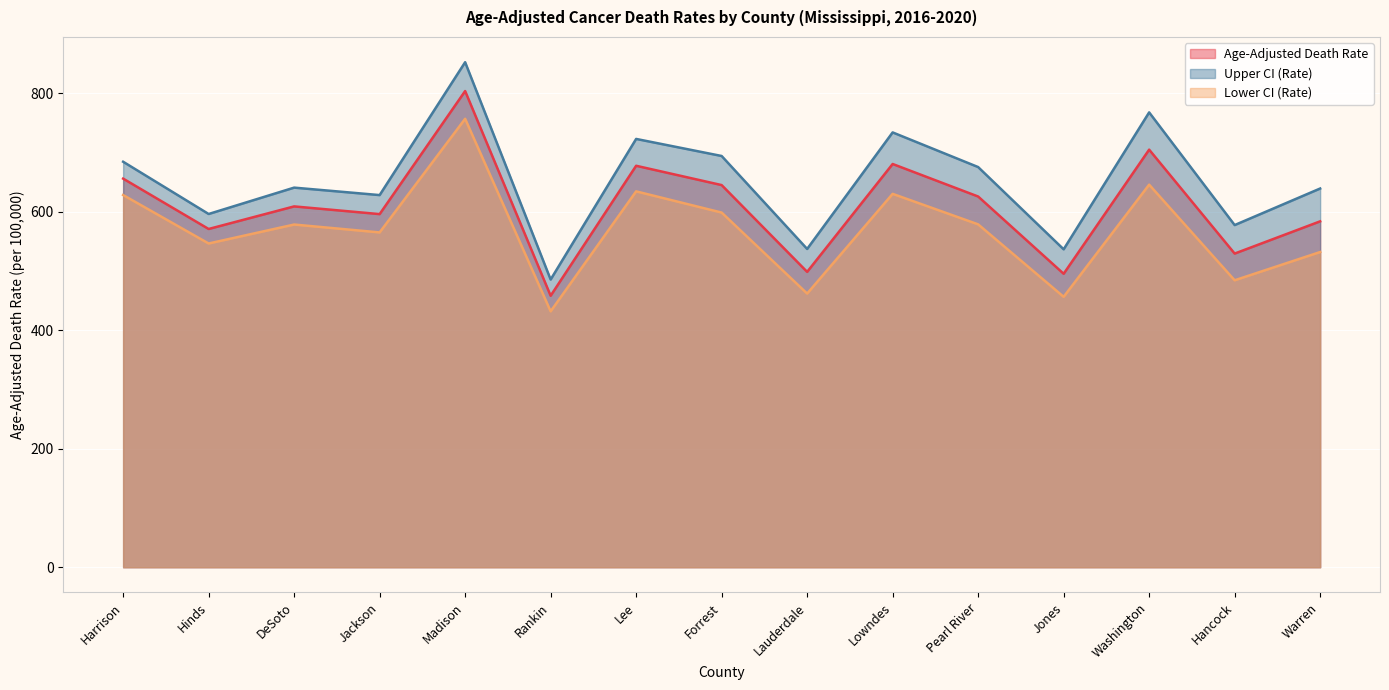

What is the label of the 15th point from the right?

Harrison